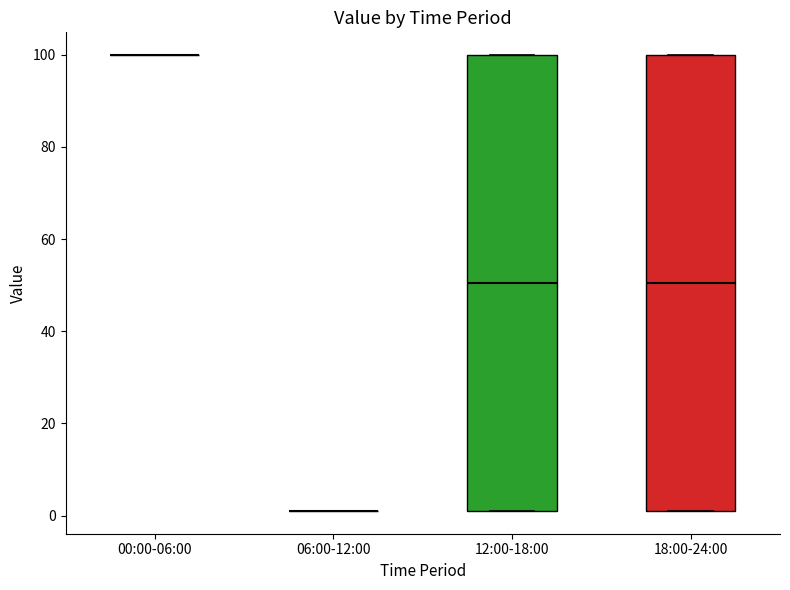

Reading left to right, transcribe this box plot: for each box, give where its median line is, the range the box spans, and where its two whiskers end, as read against the y-axis. The values are not printed on the chart, so give them approximately, as read against the axis.

00:00-06:00: box collapsed to a line at 100, whiskers 100 to 100
06:00-12:00: box collapsed to a line at 2, whiskers 2 to 2
12:00-18:00: median 50, box 2 to 100, whiskers 2 to 100
18:00-24:00: median 50, box 2 to 100, whiskers 2 to 100